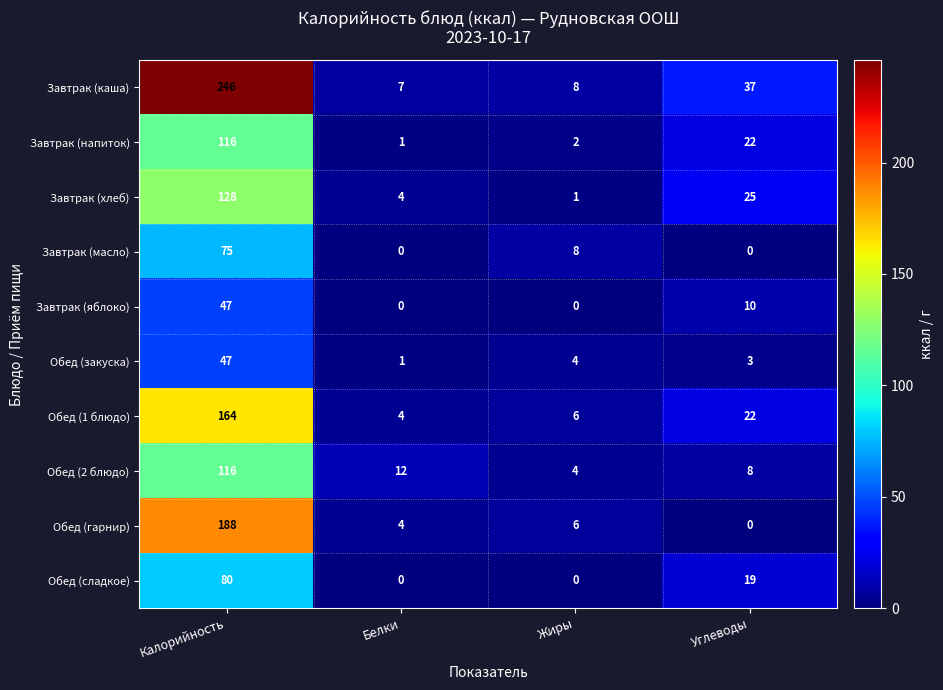

Is it true that Завтрак (каша) equals 246 at Калорийность?

True